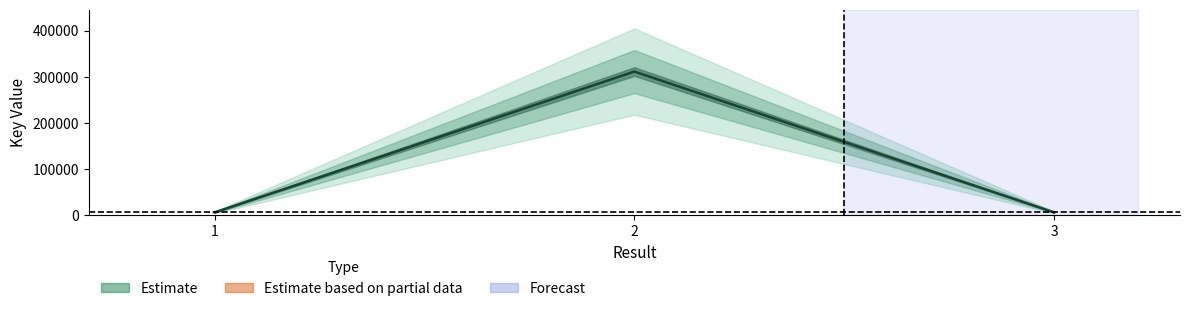

List the labels in order of value, largest first.

2, 1, 3